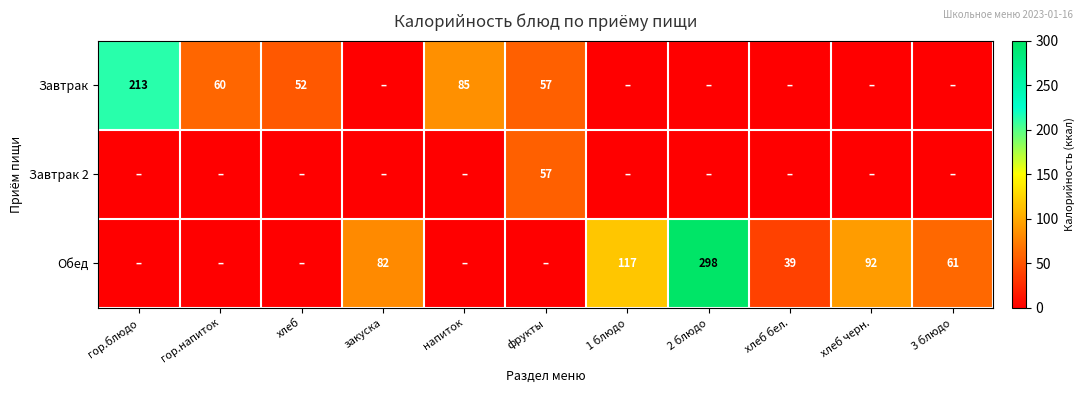

What is the greatest value displayed?

298